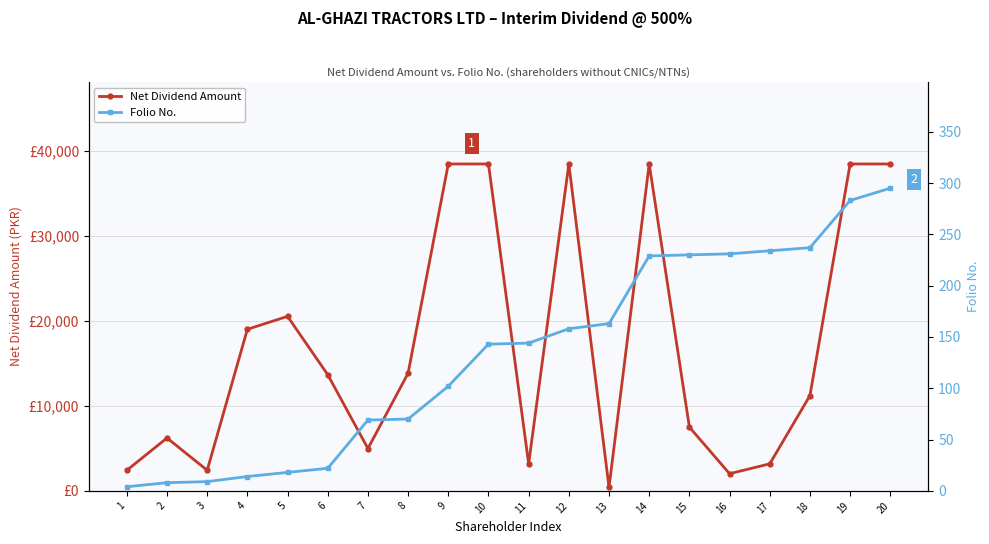

List the labels in order of Folio No. value, smallest first.

1, 2, 3, 4, 5, 6, 7, 8, 9, 10, 11, 12, 13, 14, 15, 16, 17, 18, 19, 20